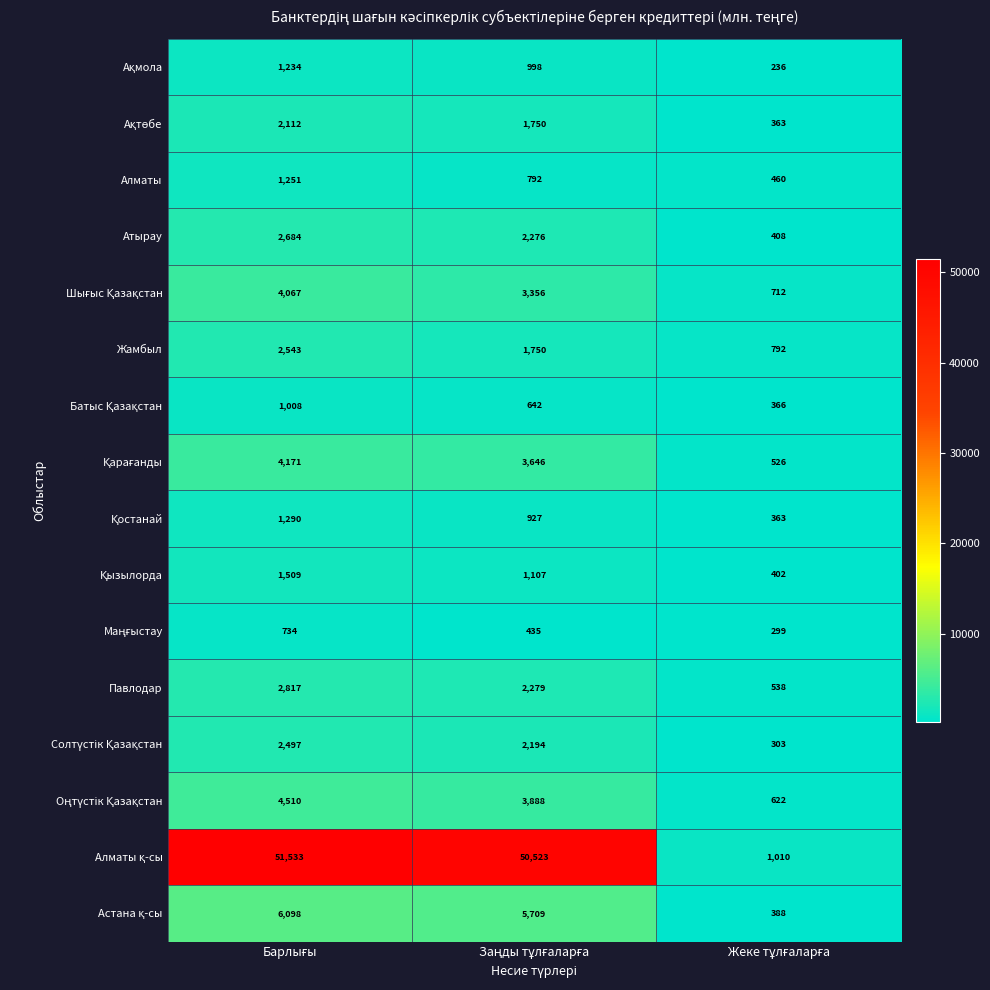

What is the average value of the Жамбыл series?

1695